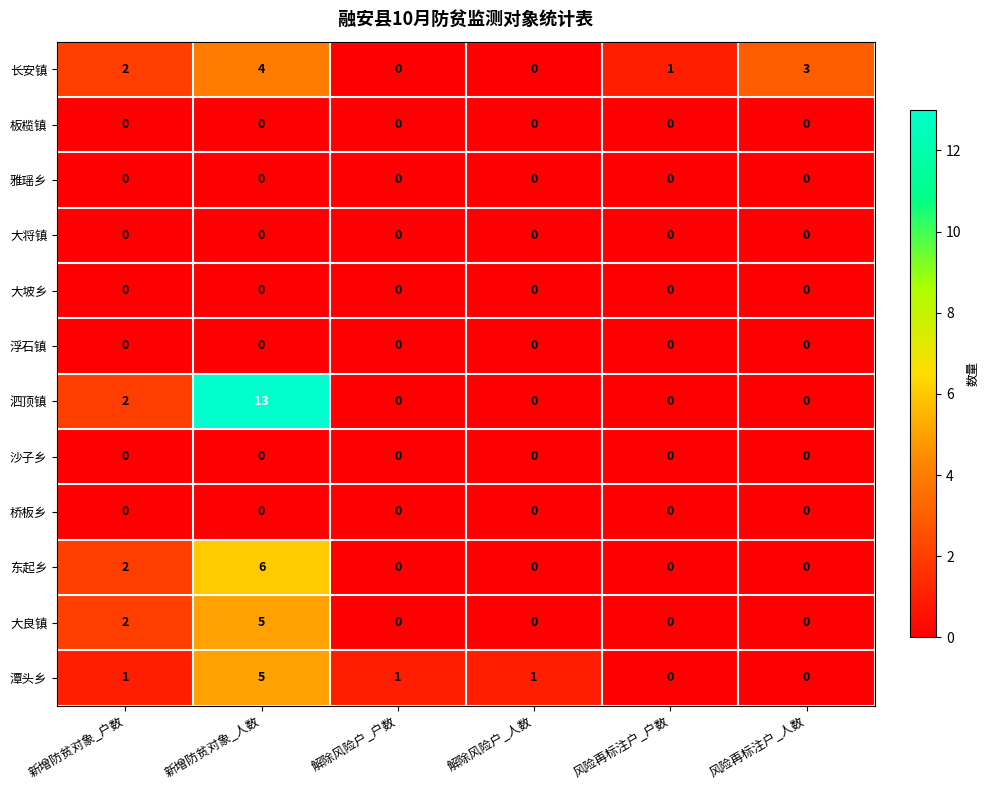

At how many categories does at least one series exceed 9?

1